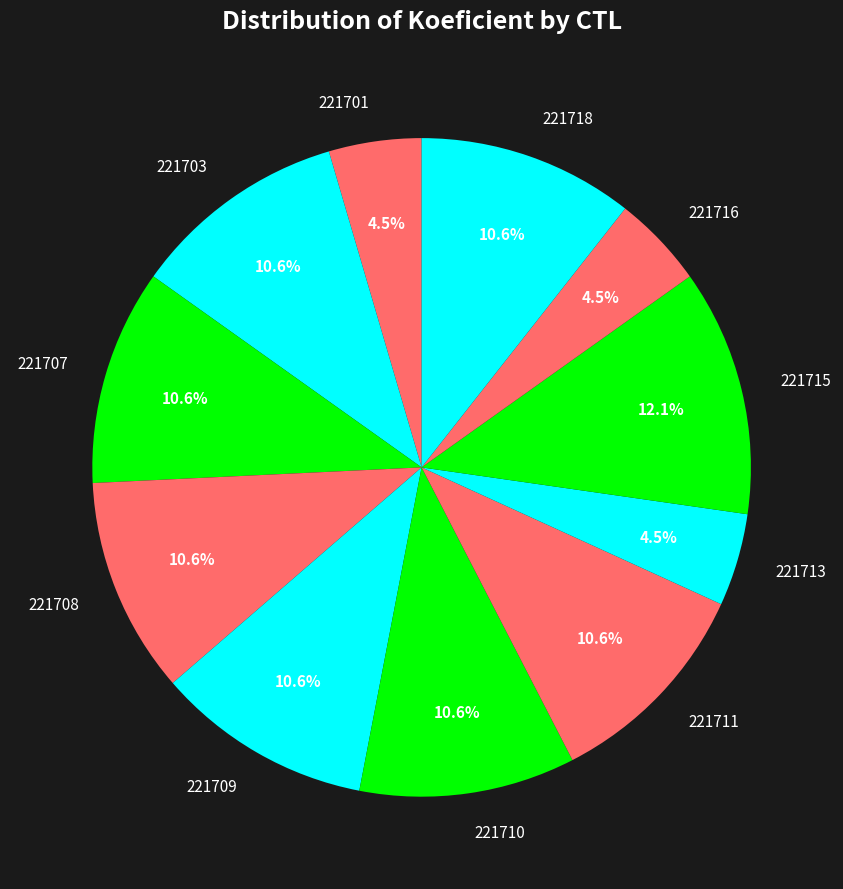

Does 221711 represent more than half of the total?

No